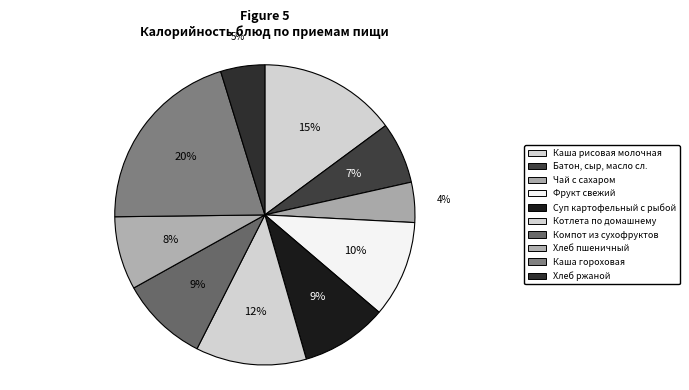

How many slices are in this pie chart?

10